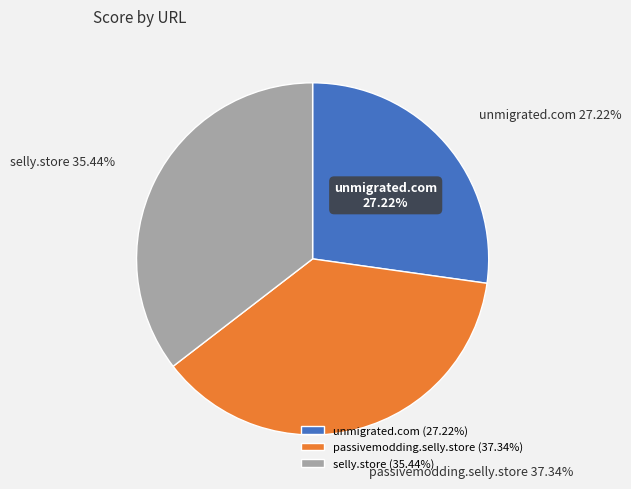

How much of the chart is everything except passivemodding.selly.store?

62.7%